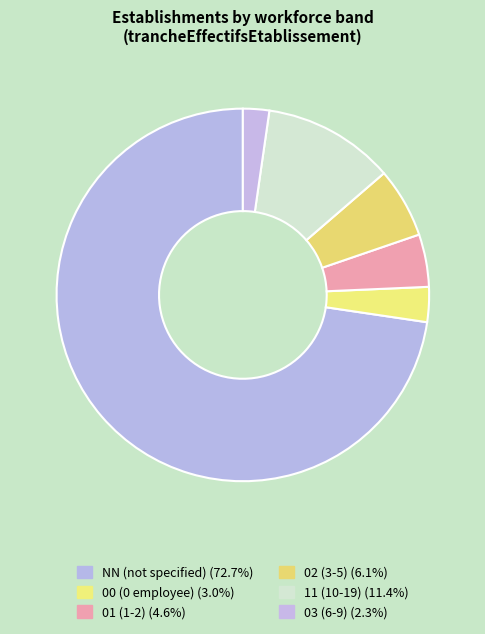

Which has a higher value, 02 or 03?

02